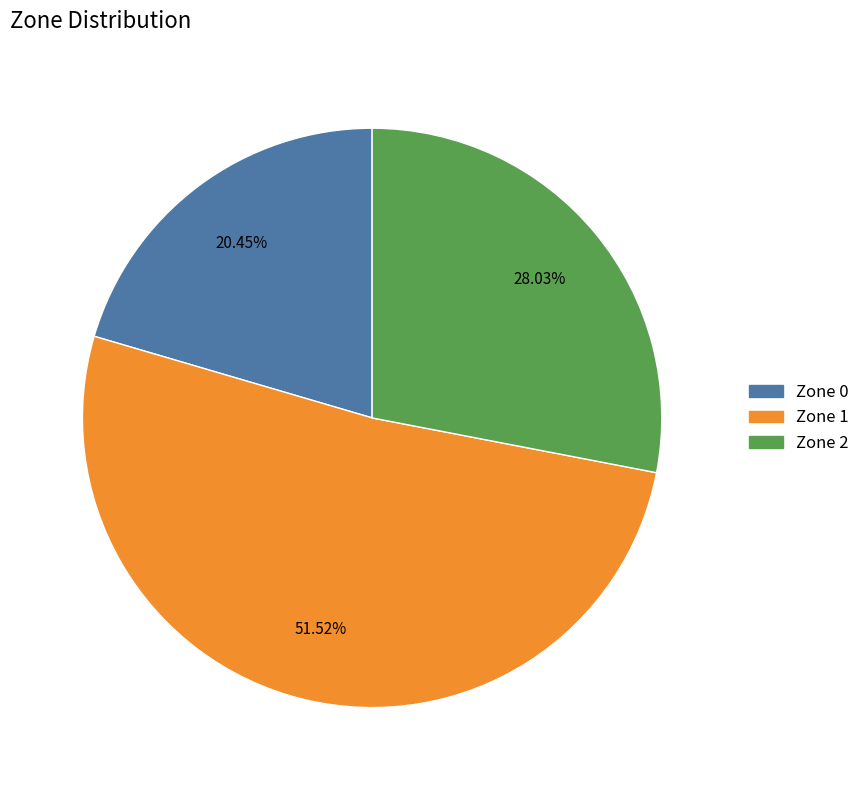

Rank the categories by value from lowest to highest.

Zone 0, Zone 2, Zone 1